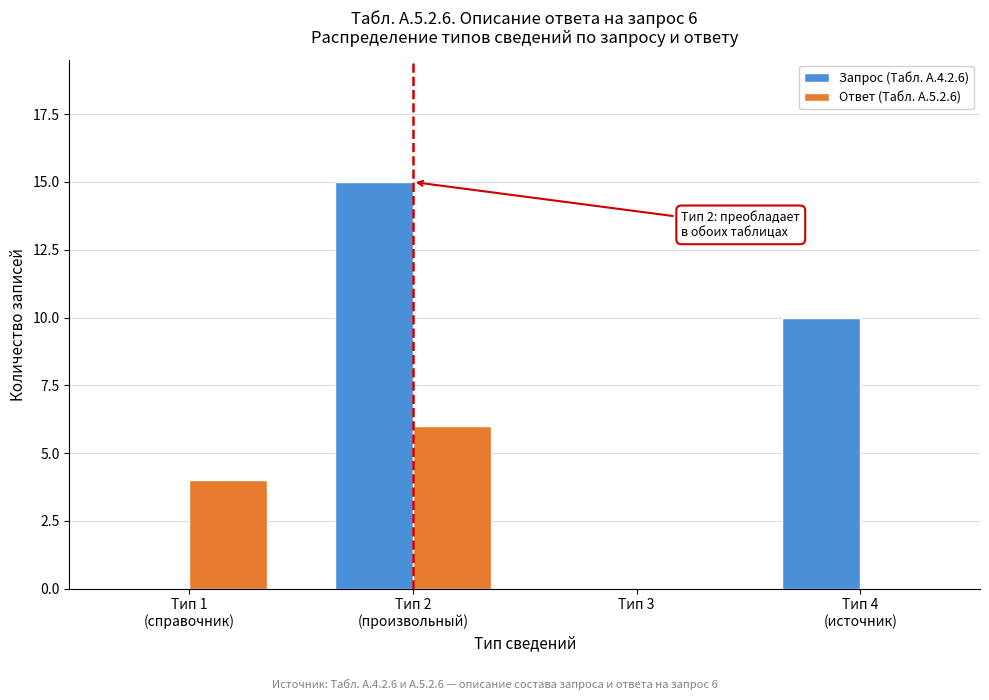

True or false: Запрос (Табл. А.4.2.6) has a value of 7 at Тип 3.

False